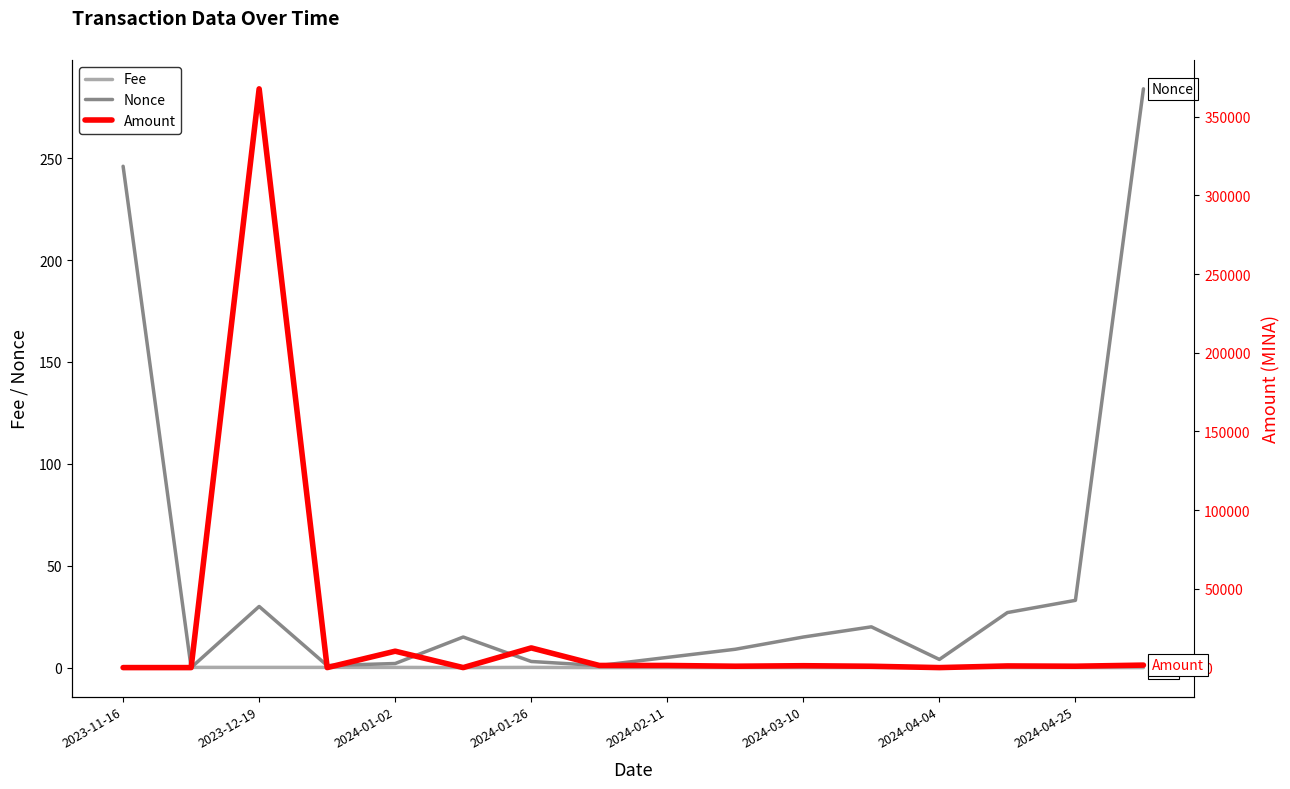

At which label does Nonce first exceed 15?

2023-11-16